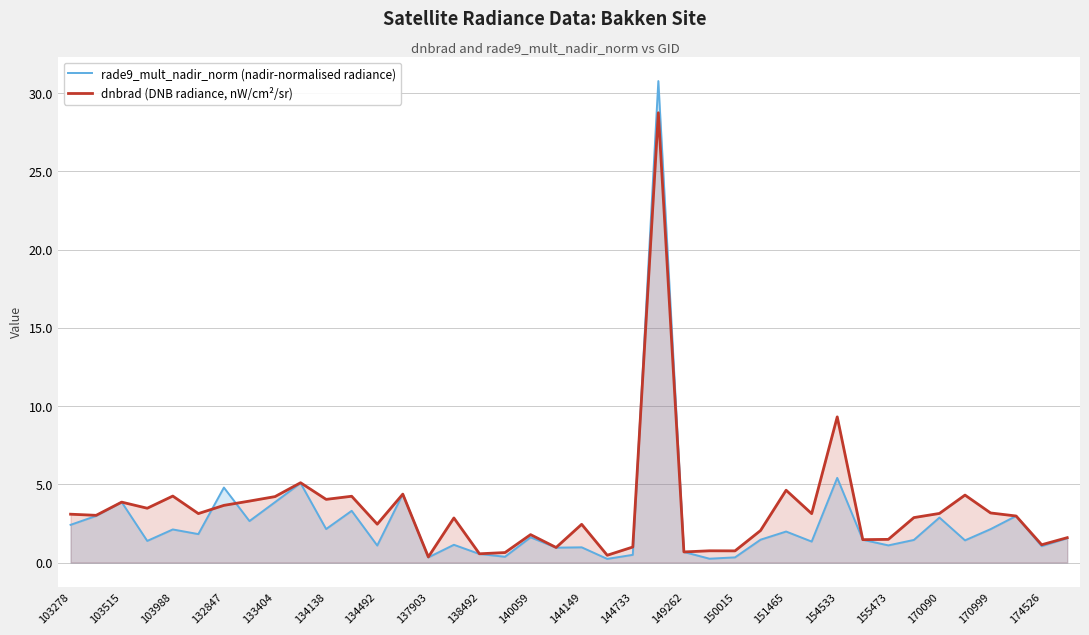

How many values in the dnbrad (DNB radiance, nW/cm²/sr) series are below 3?

20